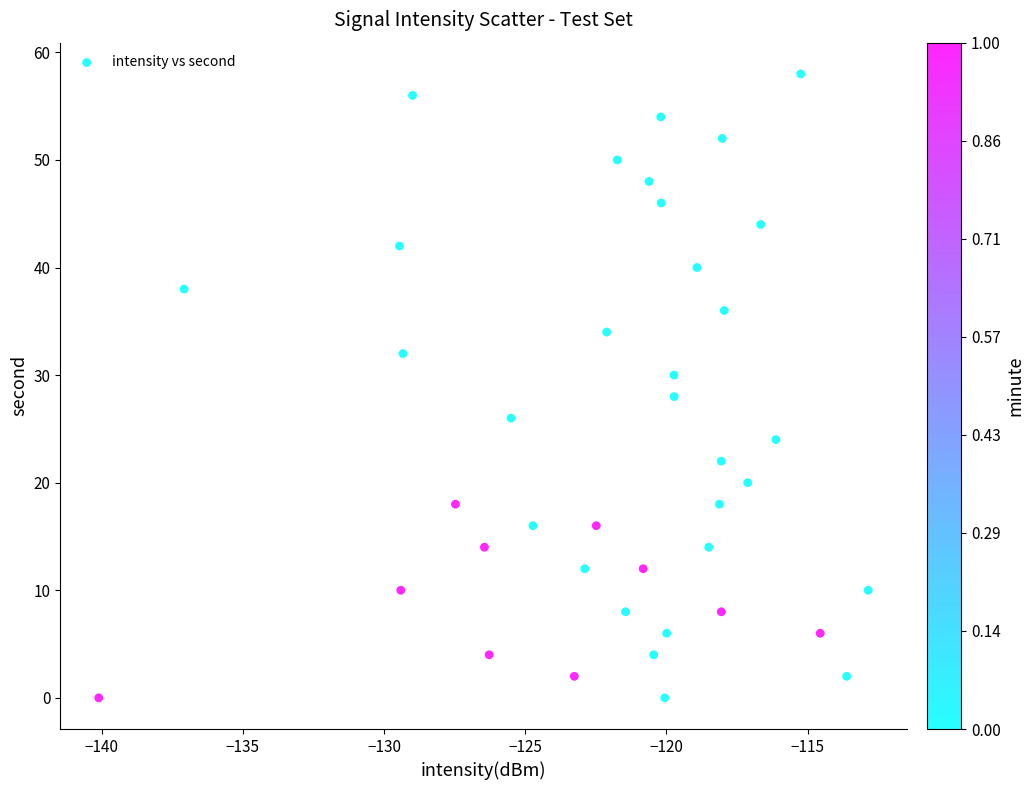

What is the range of Y values (max minus min)?

58